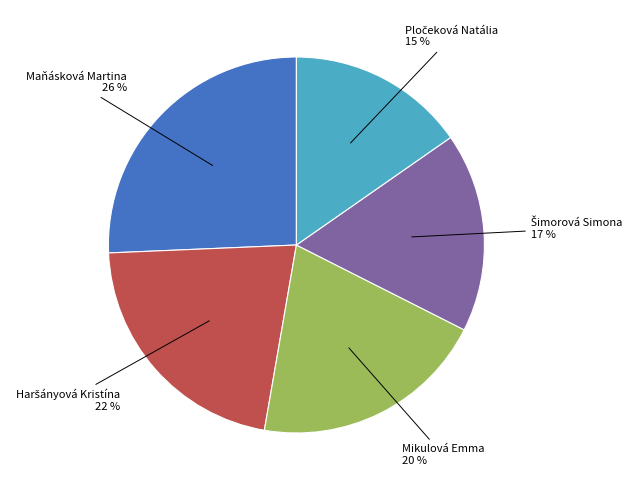

Is there a majority slice in this chart?

No